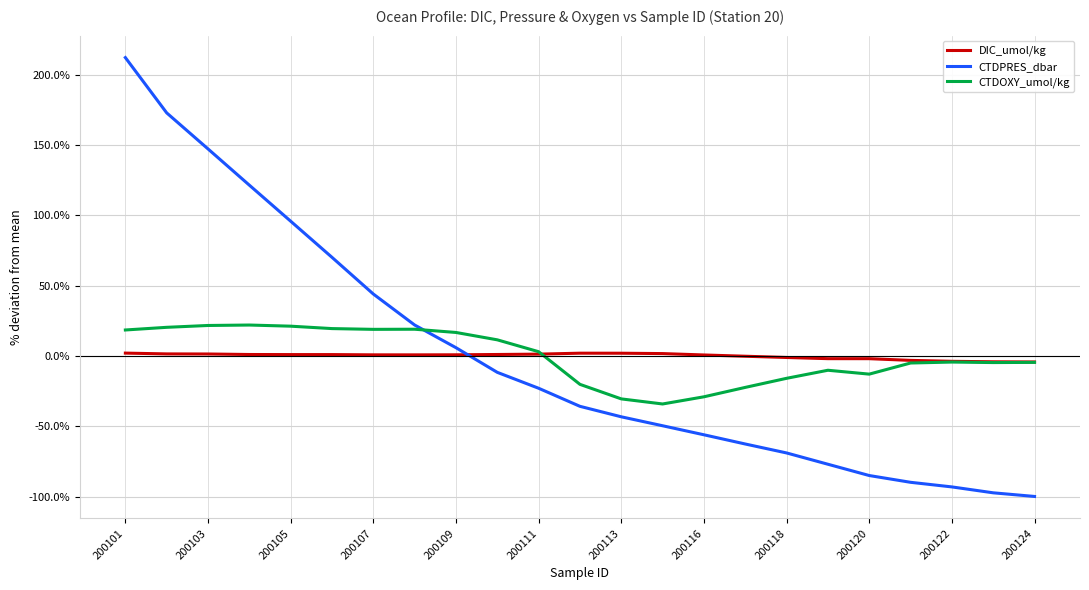

Count the number of categories in the chart.

23